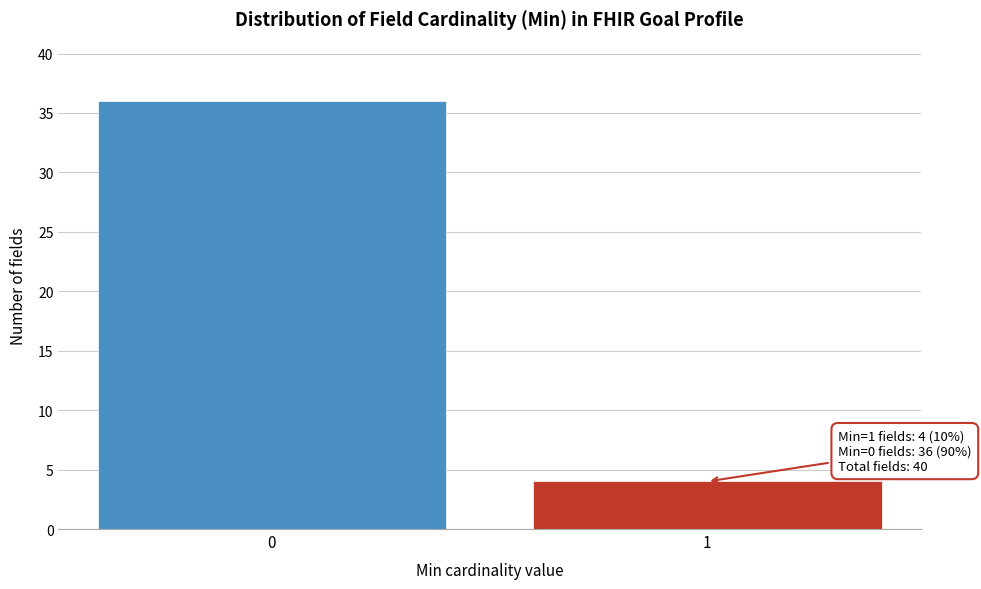

Reading left to right, list all the values displayed in this chart.

36	4